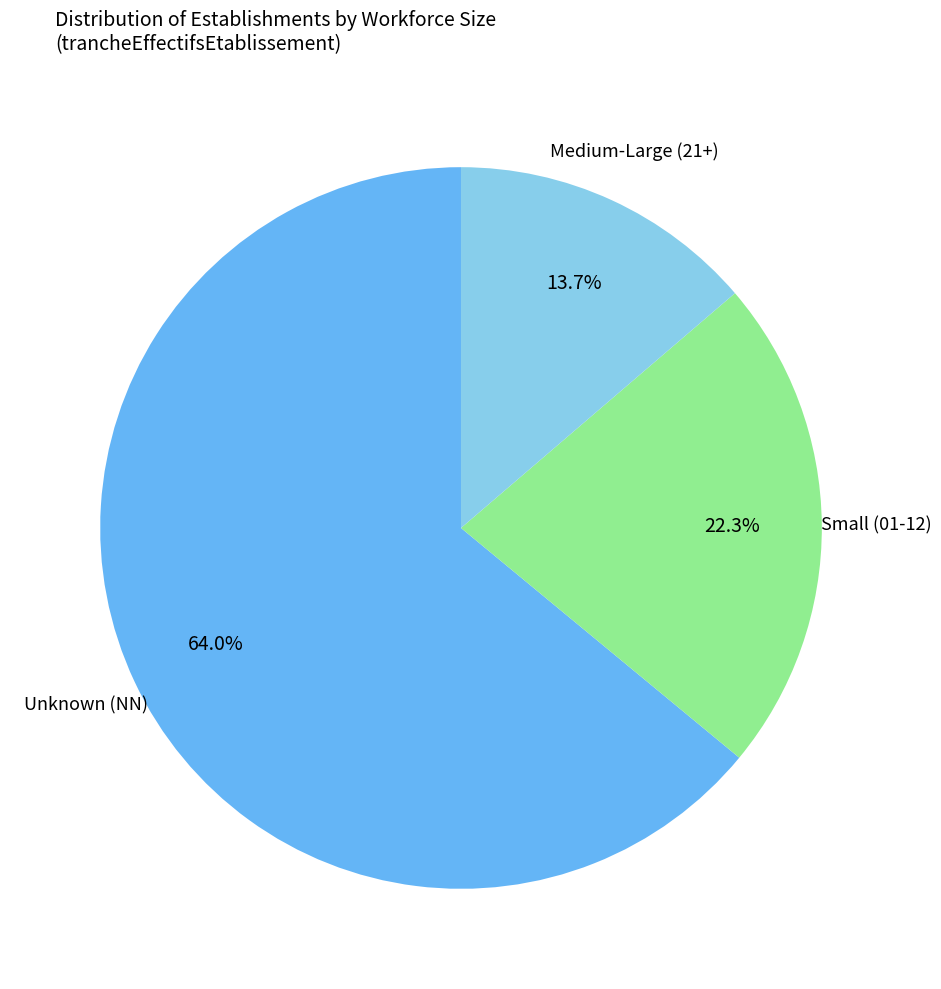

Is there a majority slice in this chart?

Yes